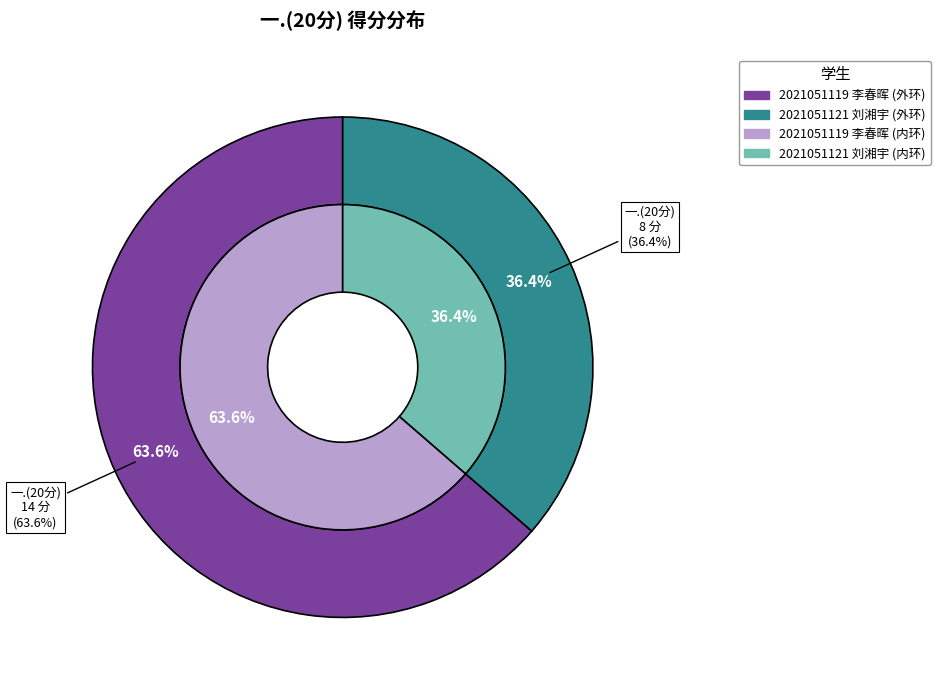

True or false: 2021051121 刘湘宇 accounts for 36% of the total.

True